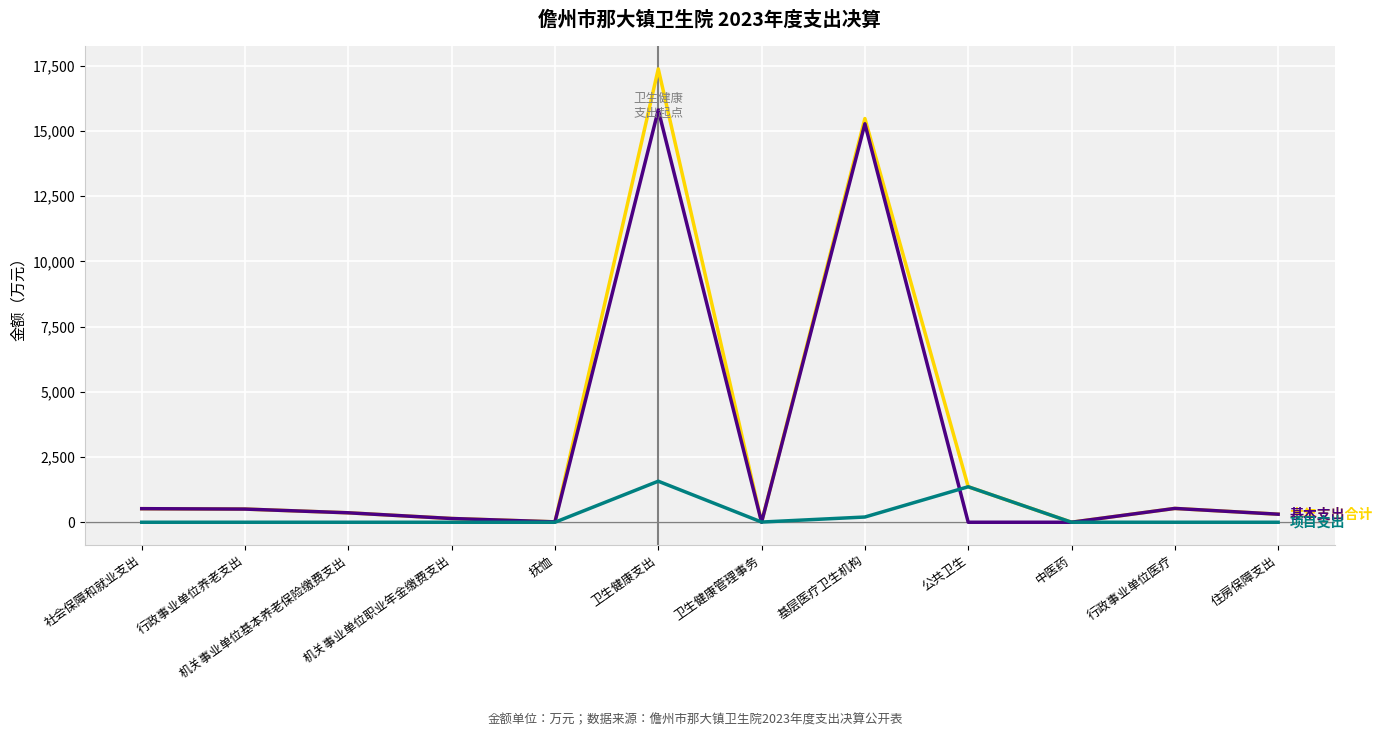

What is the total value across all series at 卫生健康支出?

34751.4